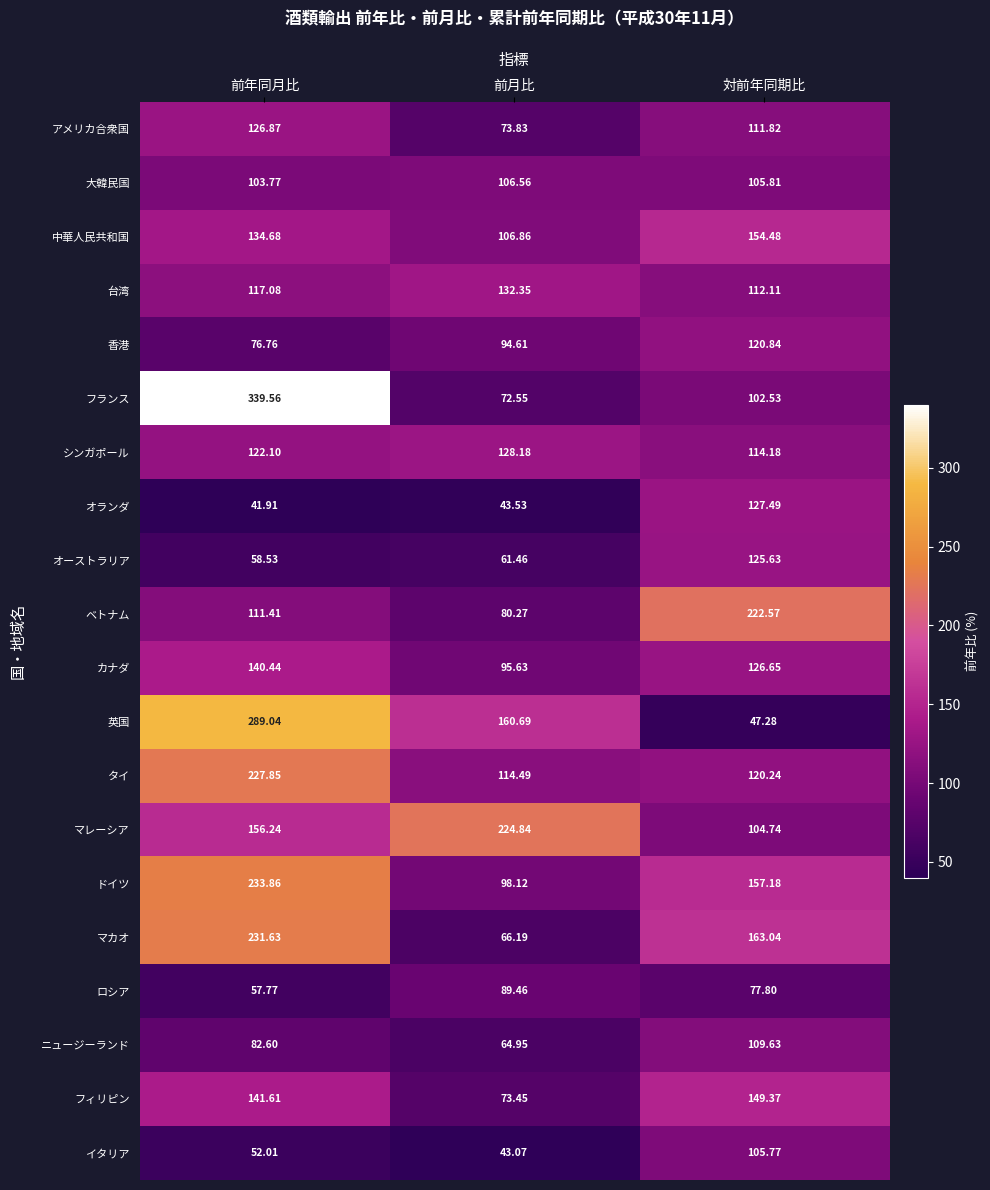

Which category has the lowest value in the 台湾 series?

対前年同期比